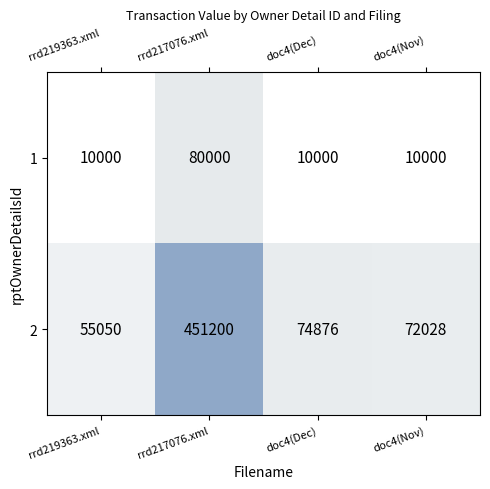

What is the sum of all 1 values?

110000